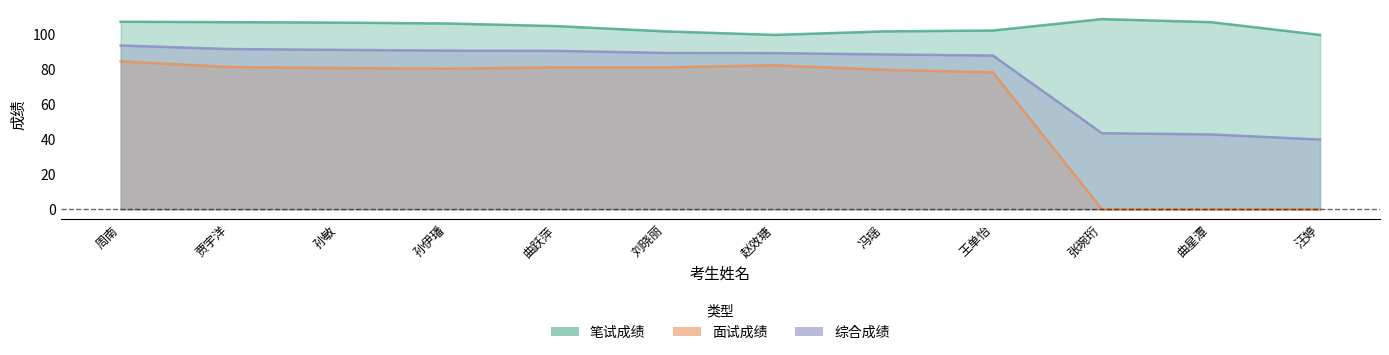

What is the difference between the highest and lowest values at 王单怡?

23.8